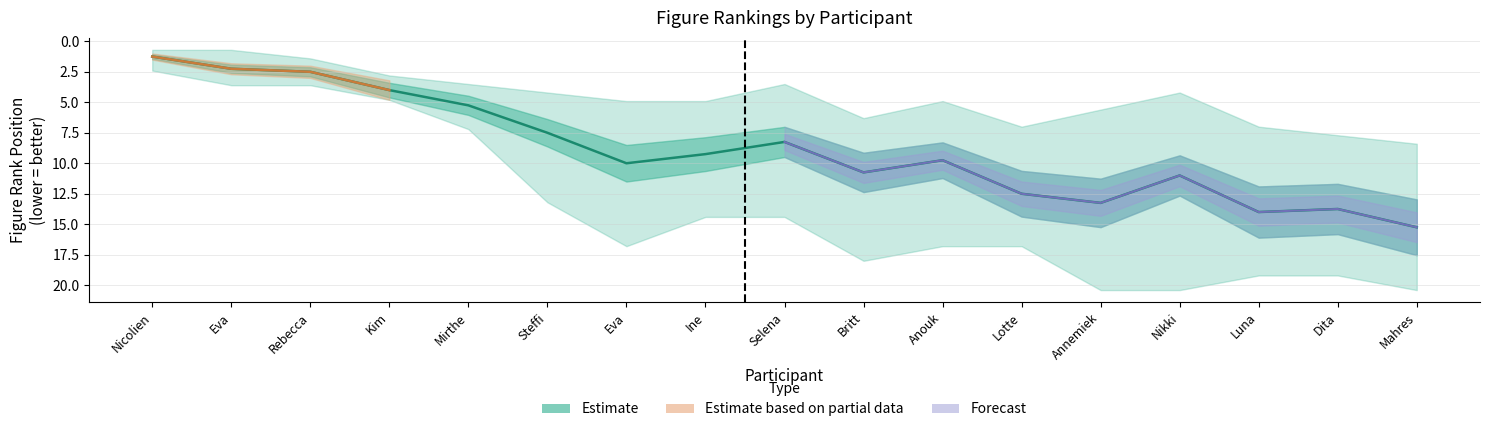

What is the total value across all series at Britt Hovestadt?

43